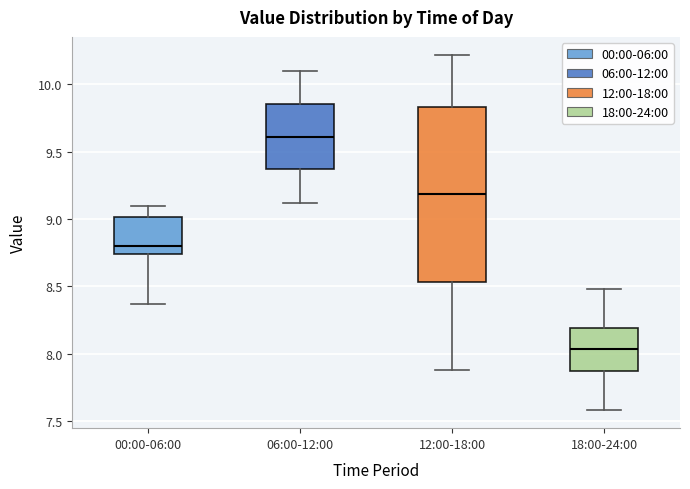

Reading left to right, transcribe this box plot: for each box, give where its median line is, the range the box spans, and where its two whiskers end, as read against the y-axis. The values are not printed on the chart, so give them approximately, as read against the axis.

00:00-06:00: median 8.80, box 8.75 to 9.00, whiskers 8.35 to 9.10
06:00-12:00: median 9.60, box 9.35 to 9.85, whiskers 9.10 to 10.10
12:00-18:00: median 9.20, box 8.55 to 9.85, whiskers 7.90 to 10.20
18:00-24:00: median 8.05, box 7.85 to 8.20, whiskers 7.60 to 8.50